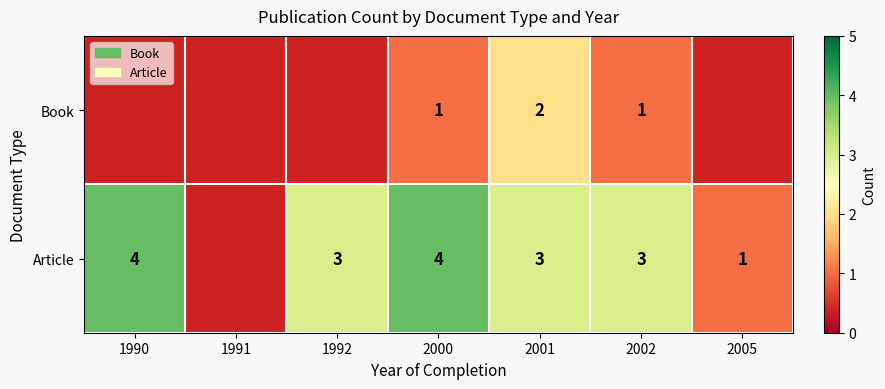

The value of Article at 2002 is 3. True or false?

True